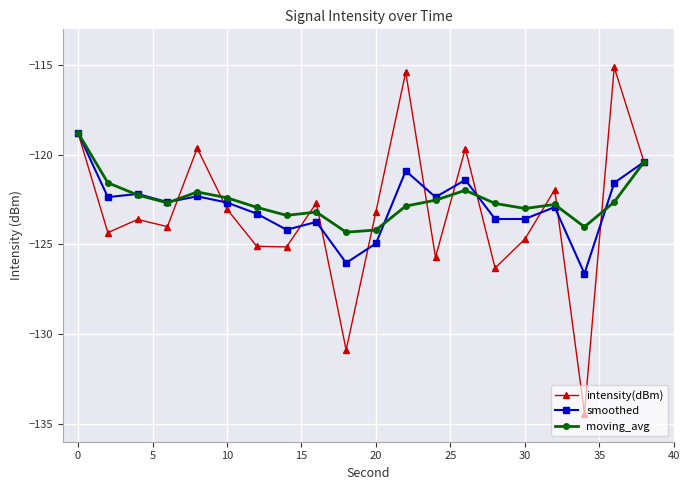

List the series in order of their overall mean, lowest first.

intensity(dBm), smoothed, moving_avg